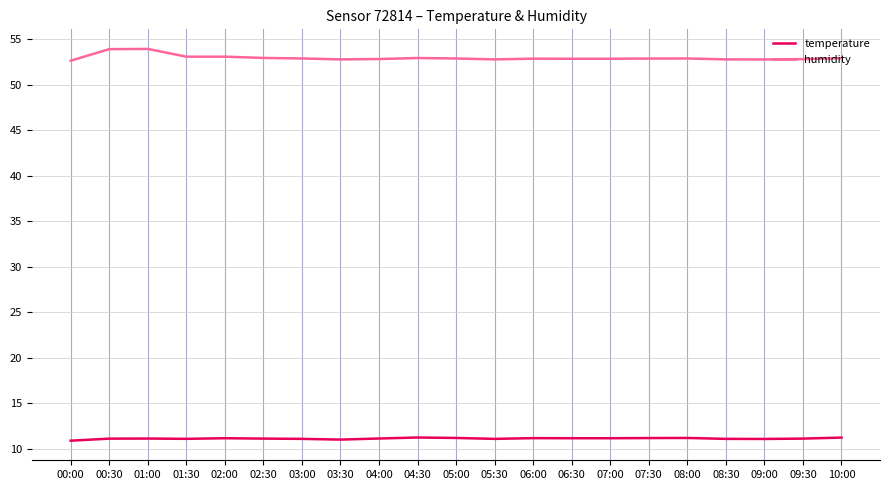

What is the greatest value displayed?

54.0